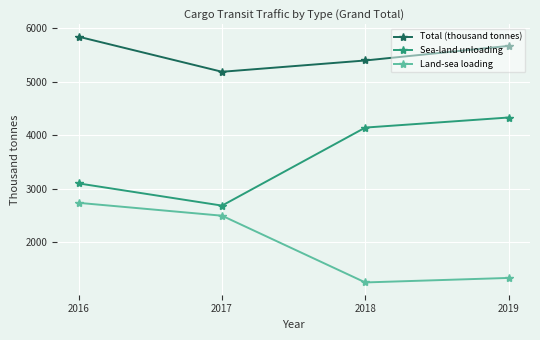

At how many categories does at least one series exceed 2502?

4